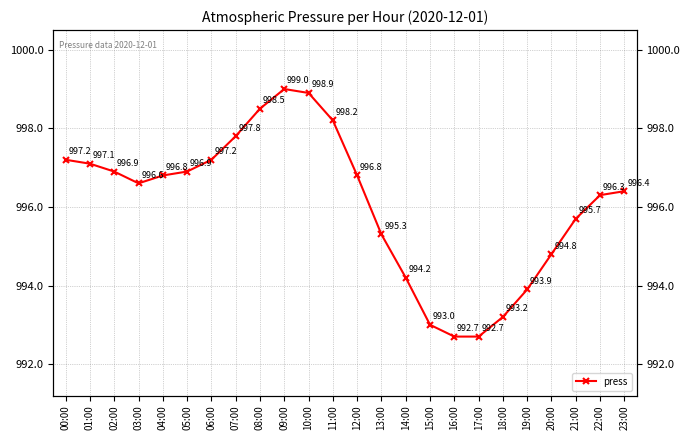

How many data points does each series have?

24